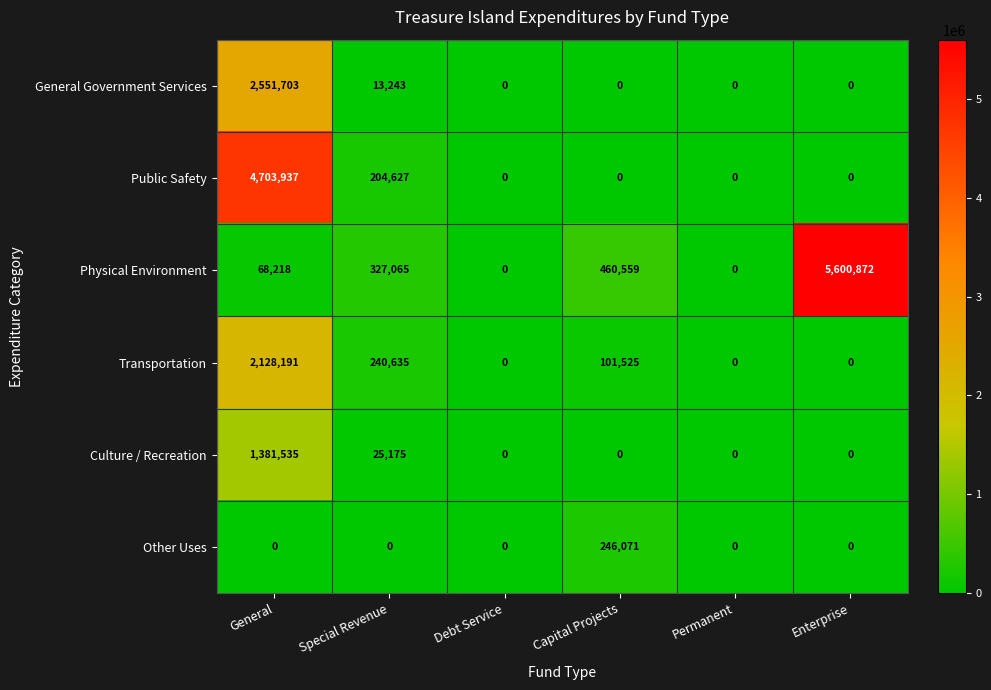

Which series has the widest spread of values?

Physical Environment